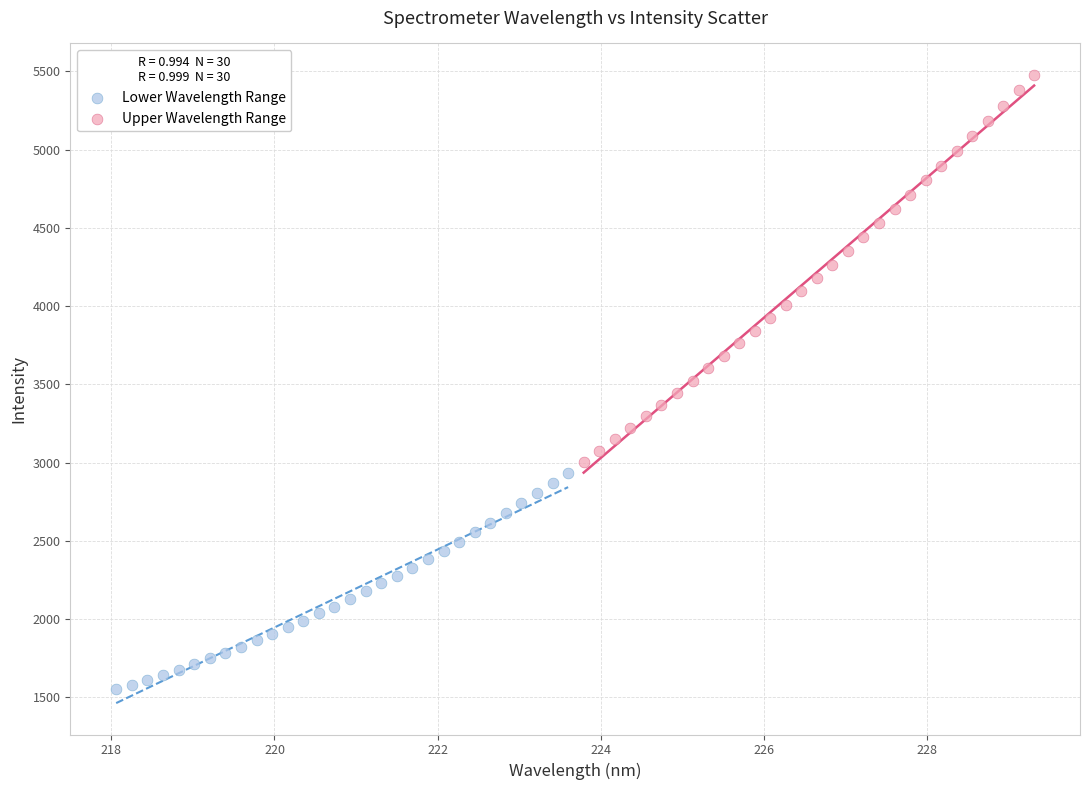

Which series reaches the maximum Y coordinate?

Upper Wavelength Range